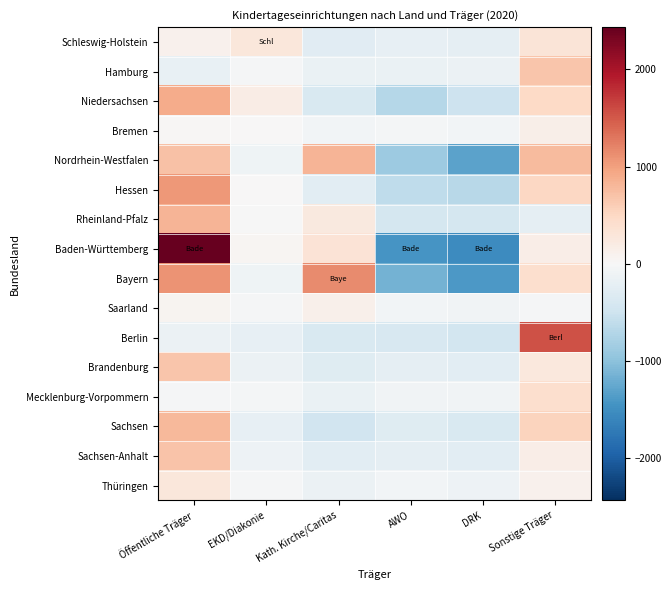

Rank the series by their maximum value, from lowest to highest.

Saarland, Bremen, Thüringen, Schleswig-Holstein, Mecklenburg-Vorpommern, Brandenburg, Hamburg, Sachsen-Anhalt, Sachsen, Nordrhein-Westfalen, Rheinland-Pfalz, Niedersachsen, Hessen, Bayern, Berlin, Baden-Württemberg